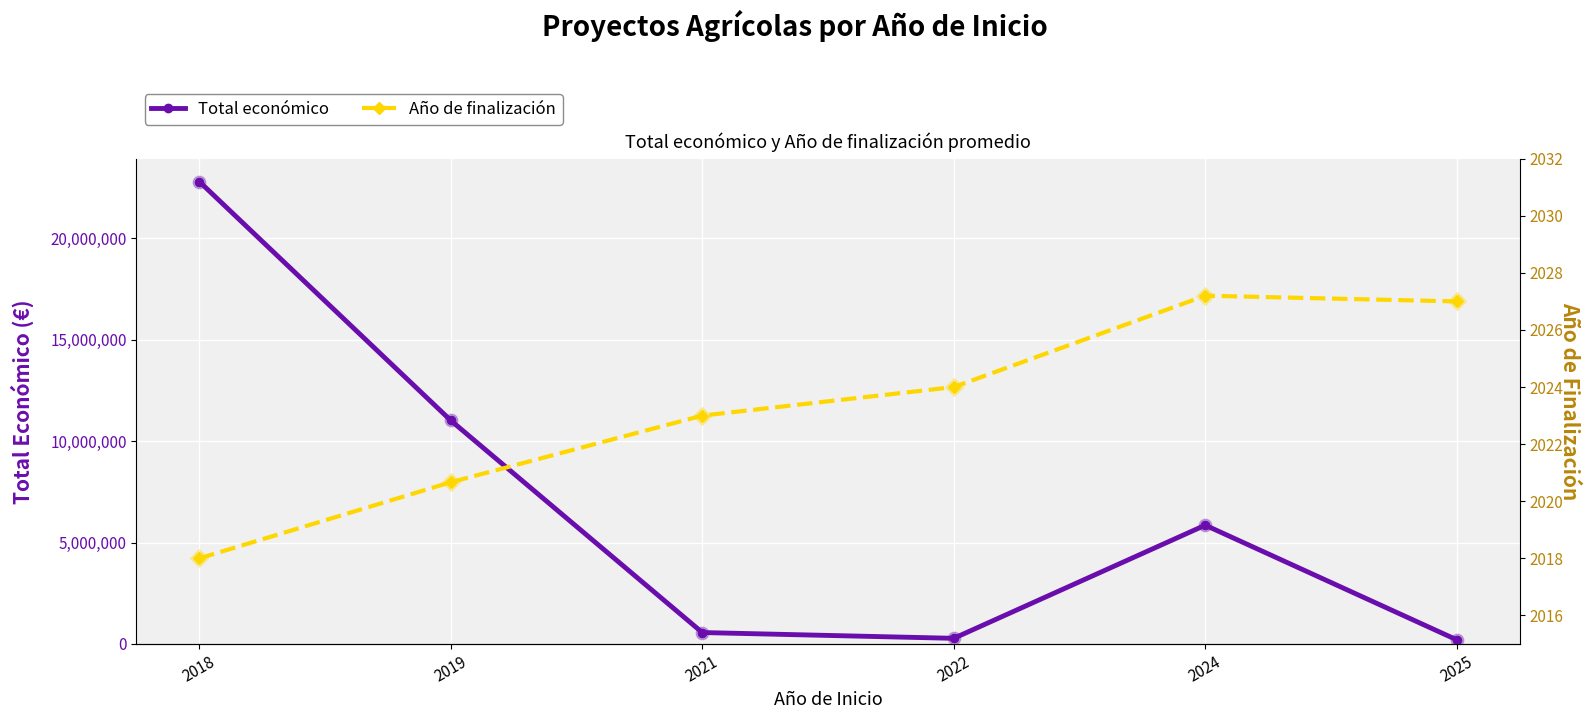

At which label is Año de finalización closest to 2022?

2021